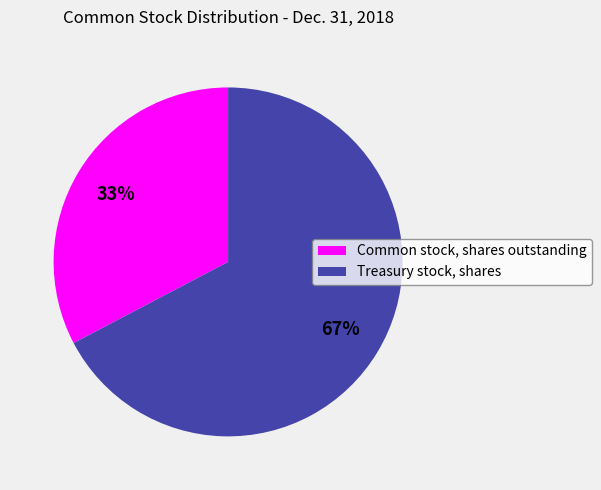

Which slice represents more than half of the pie?

Treasury stock, shares